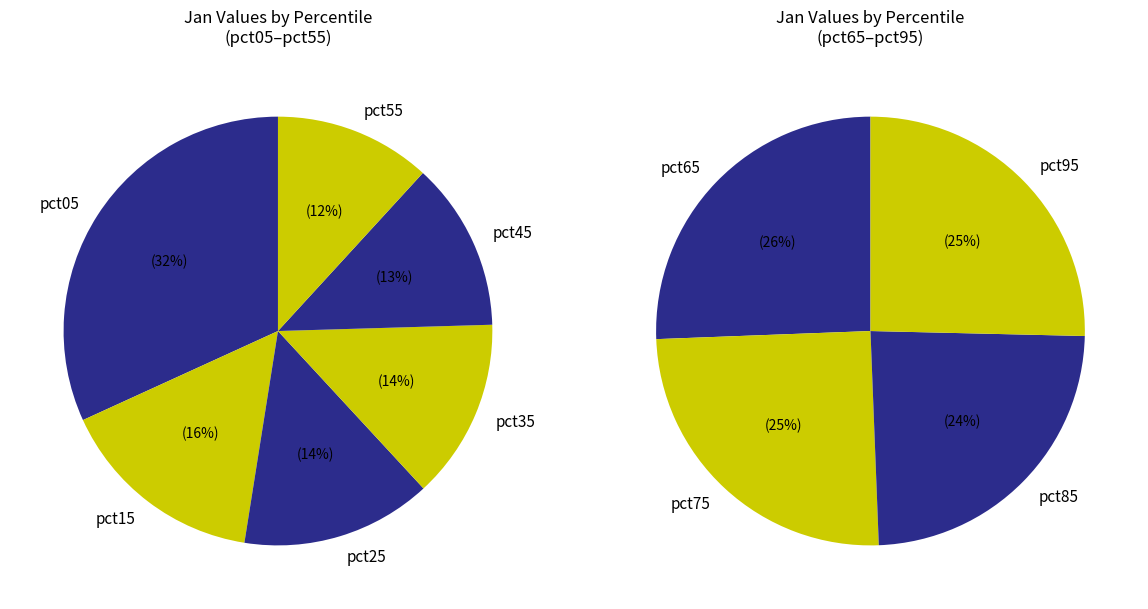

Does any single category account for the majority?

No